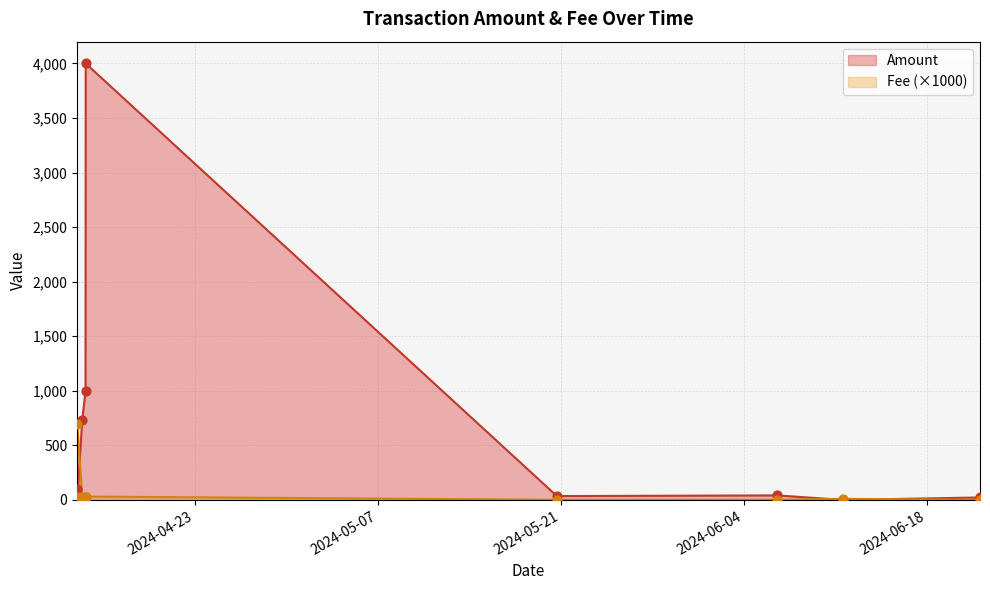

Which series reaches the minimum Y coordinate?

Amount